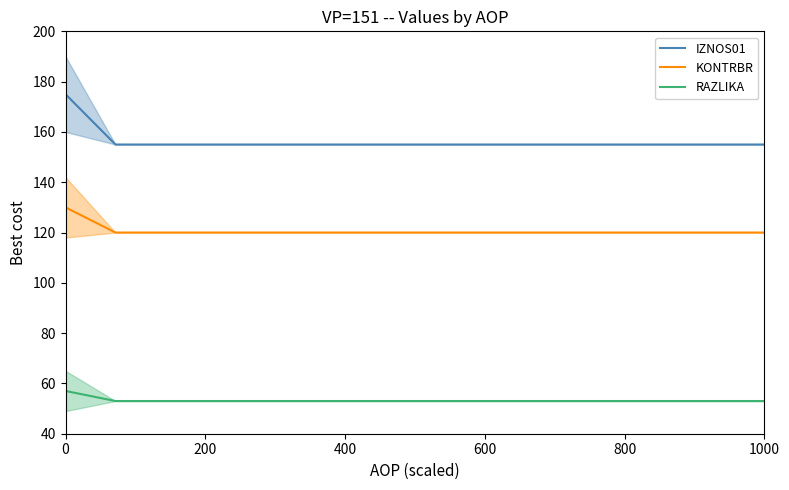

True or false: KONTRBR and RAZLIKA intersect in this chart.

False